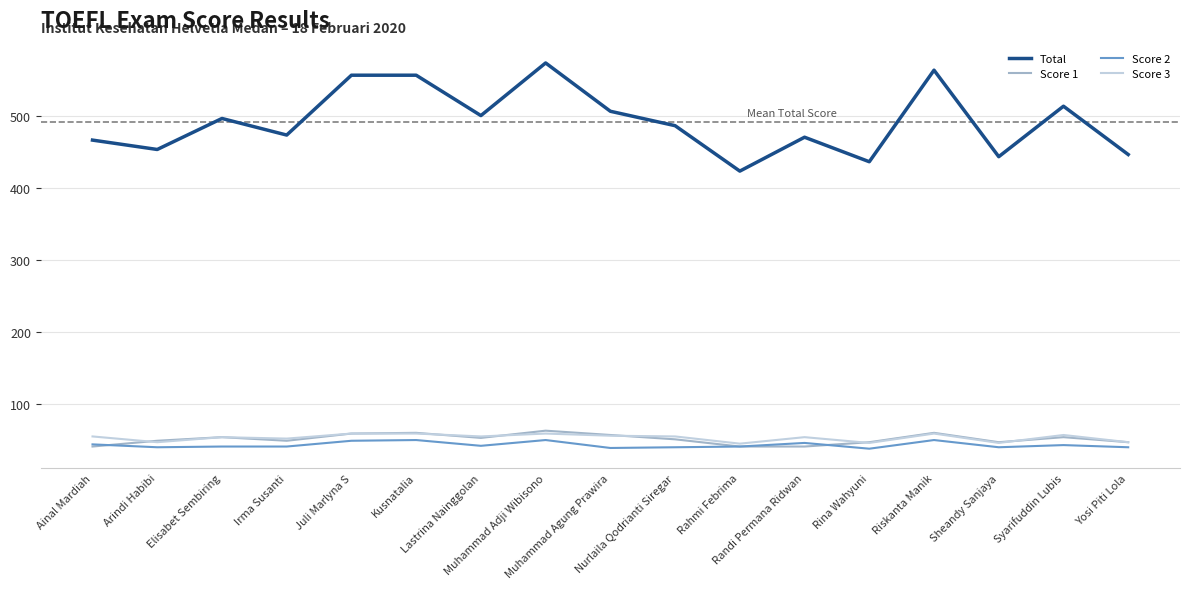

What is the lowest value of the Score 3 series?

45